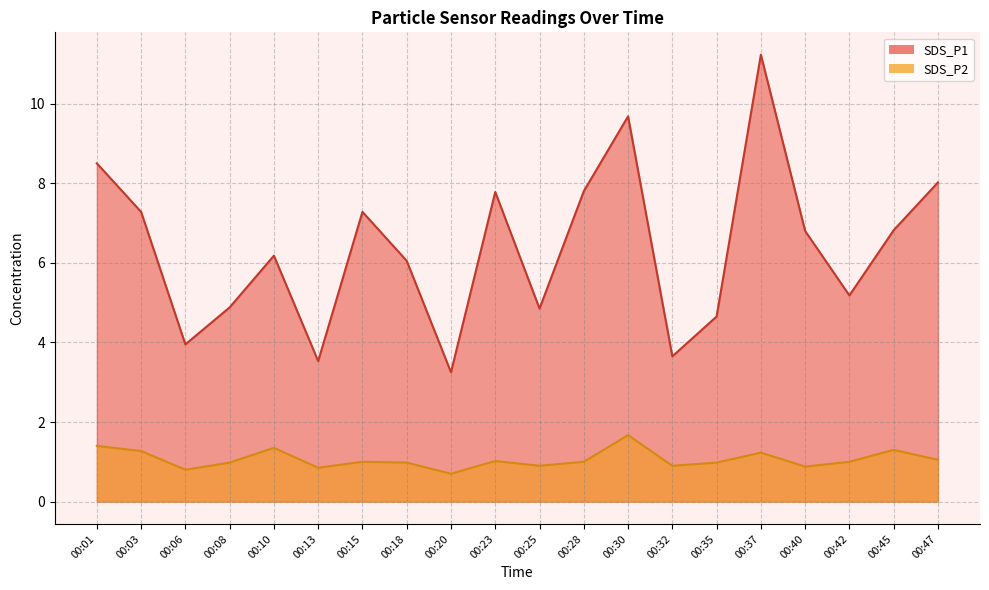

Read the SDS_P2 value at 00:20.

0.7